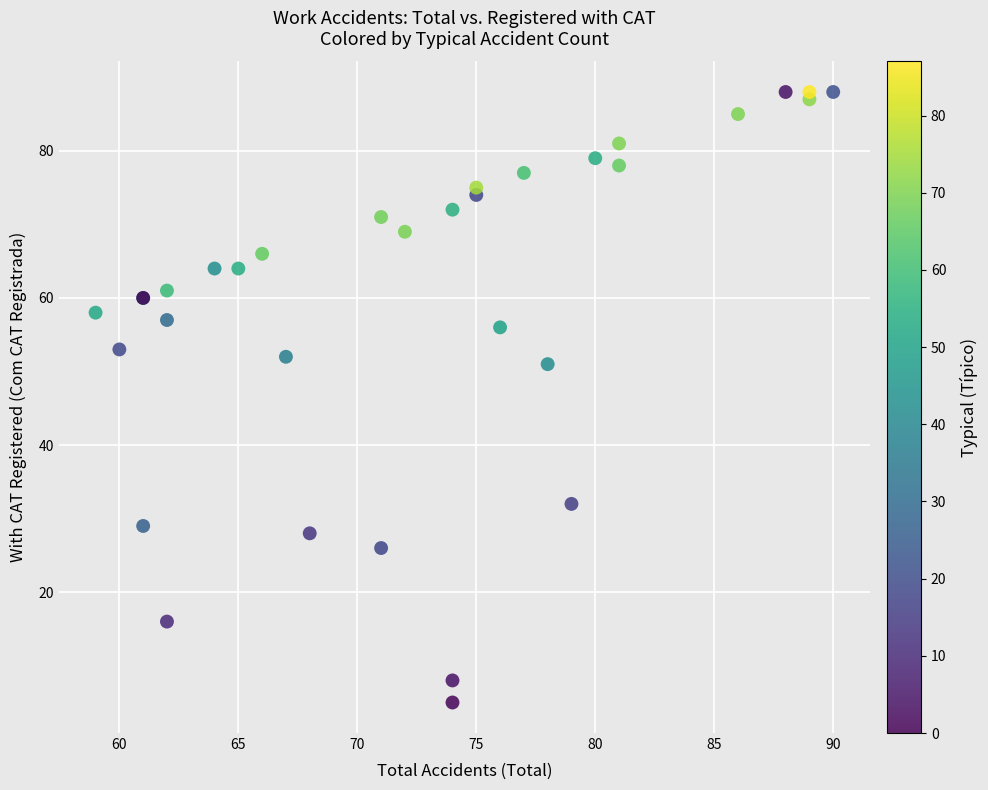

What Y value in the scatter plot is closest to 46?

51